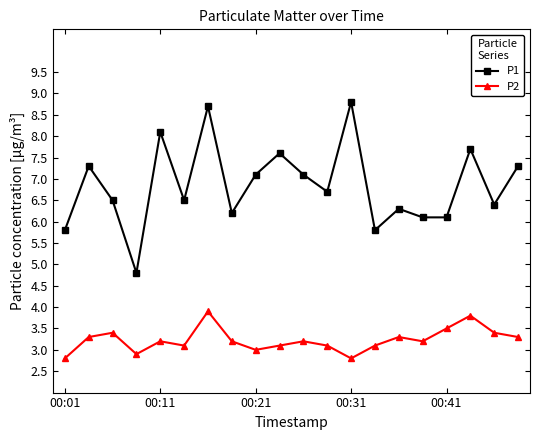

List the series in order of their peak value, lowest first.

P2, P1